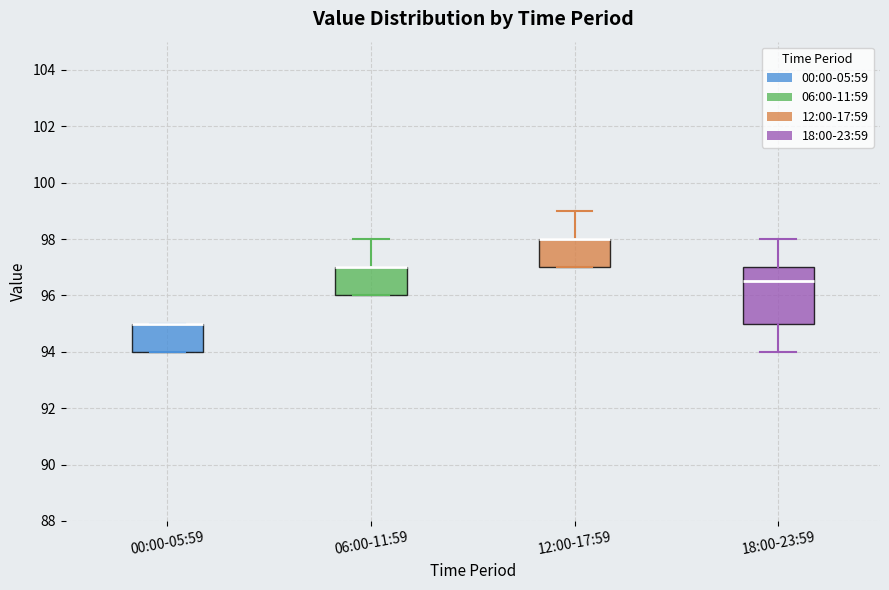

Reading left to right, transcribe this box plot: for each box, give where its median line is, the range the box spans, and where its two whiskers end, as read against the y-axis. The values are not printed on the chart, so give them approximately, as read against the axis.

00:00-05:59: median 95.0 (drawn on the box's upper edge), box 94.0 to 95.0, whiskers 94.0 to 95.0
06:00-11:59: median 97.0 (drawn on the box's upper edge), box 96.0 to 97.0, whiskers 96.0 to 98.0
12:00-17:59: median 98.0 (drawn on the box's upper edge), box 97.0 to 98.0, whiskers 97.0 to 99.0
18:00-23:59: median 96.6, box 95.0 to 97.0, whiskers 94.0 to 98.0